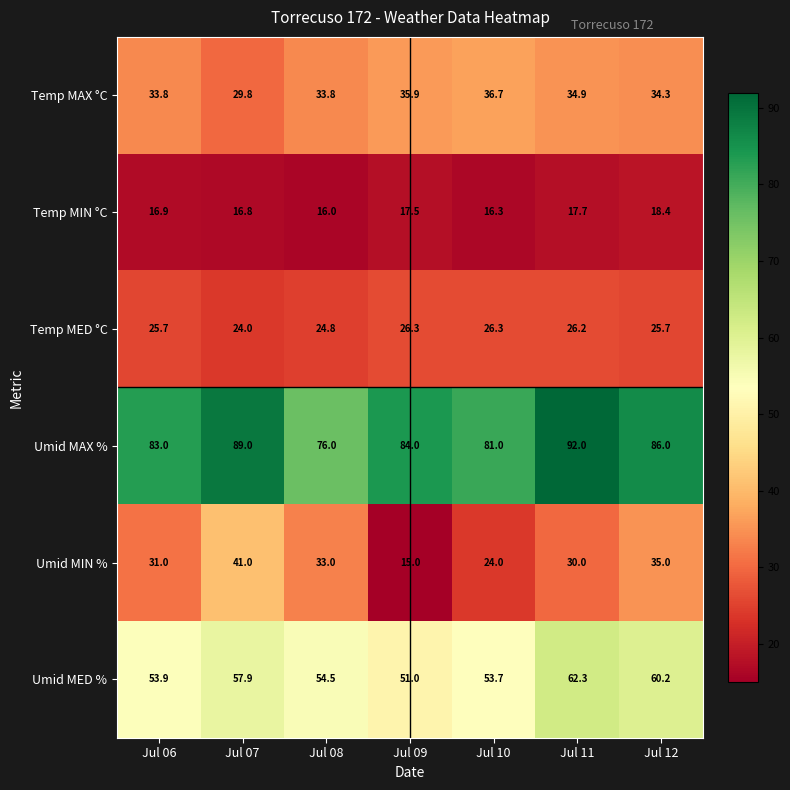

At which label is Temp MED °C closest to 25?

Jul 08